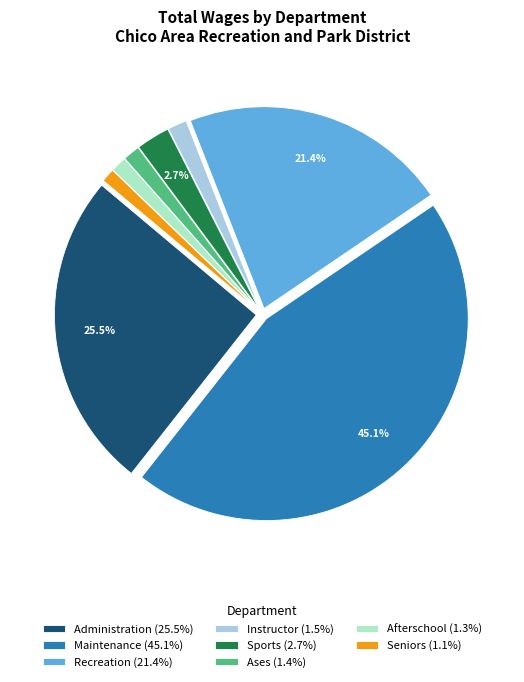

Is there a majority slice in this chart?

No